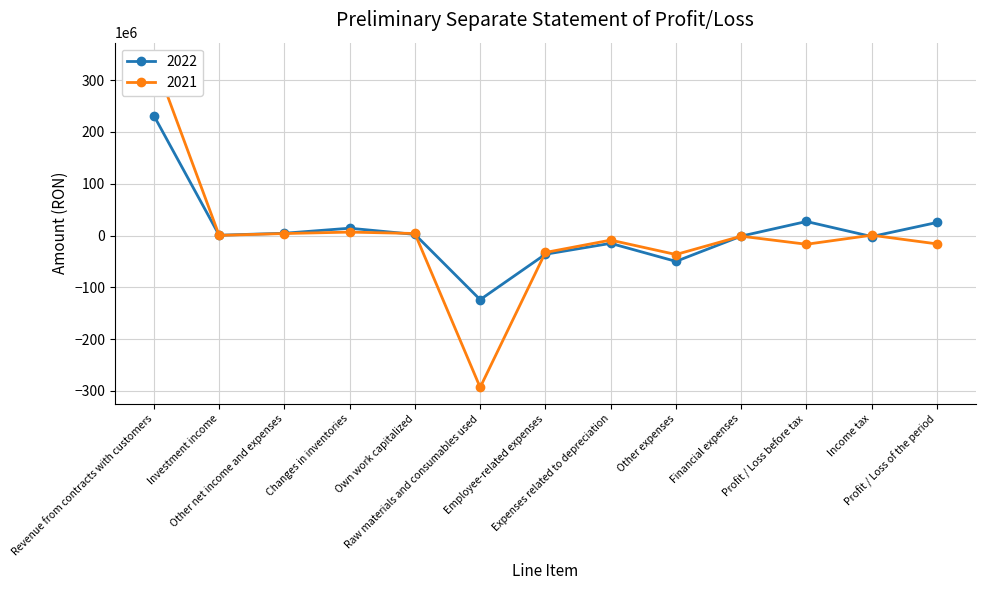

Reading right to left, what are all the values shown in this chart?

2022: 25231093	-1918904	27149997	-1129564	-49877259	-15043289	-36050893	-123780118	2229197	14188764	4471866	638614	231502678
2021: -16113467	706132	-16819598	-1193187	-36614462	-8789780	-32660256	-293207949	3978888	6672706	3909884	338665	340745893